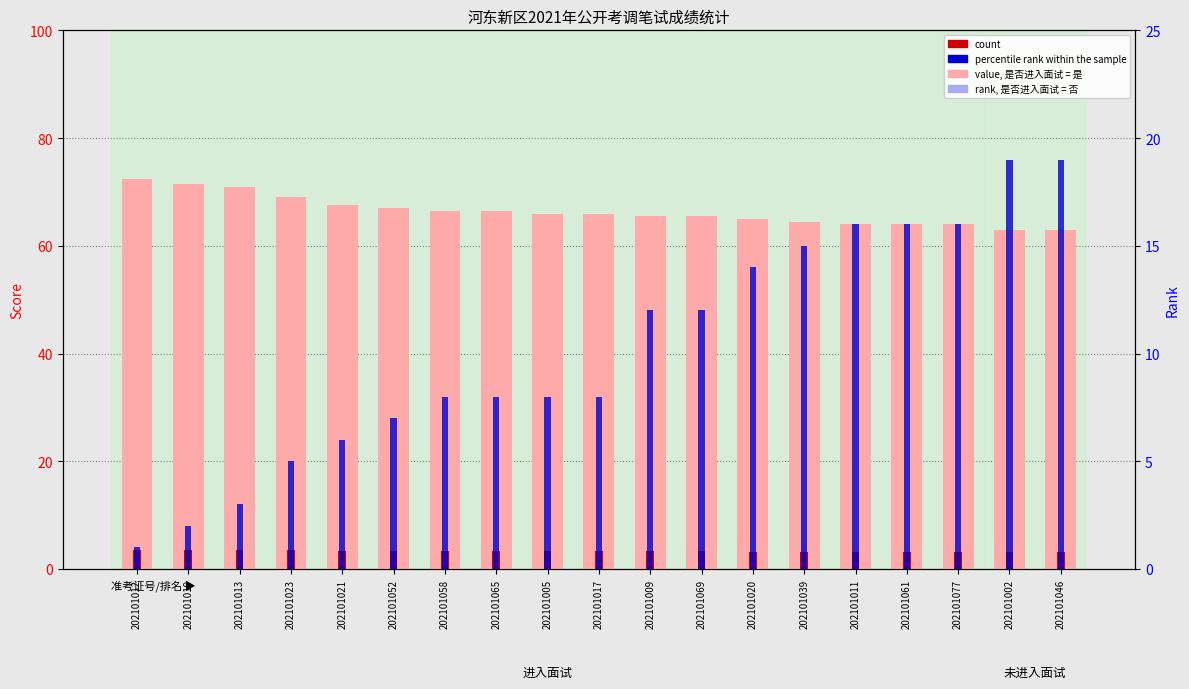

Is the value of value (score) at 202101019 greater than the value of count at 202101017?

Yes